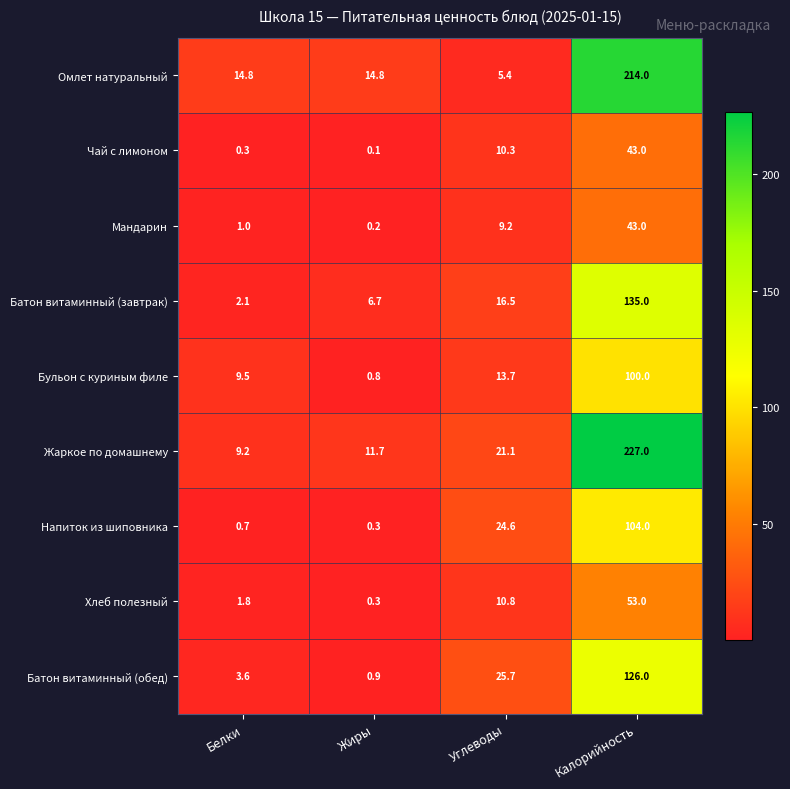

Is it true that Хлеб полезный equals 0.6 at Белки?

False